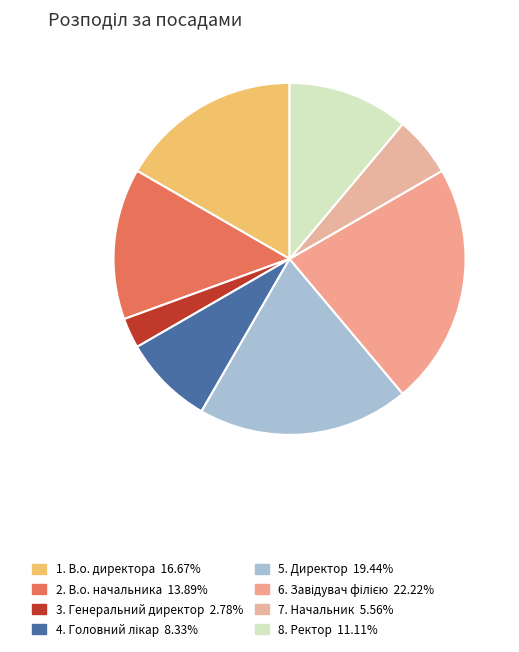

How many slices are in this pie chart?

8